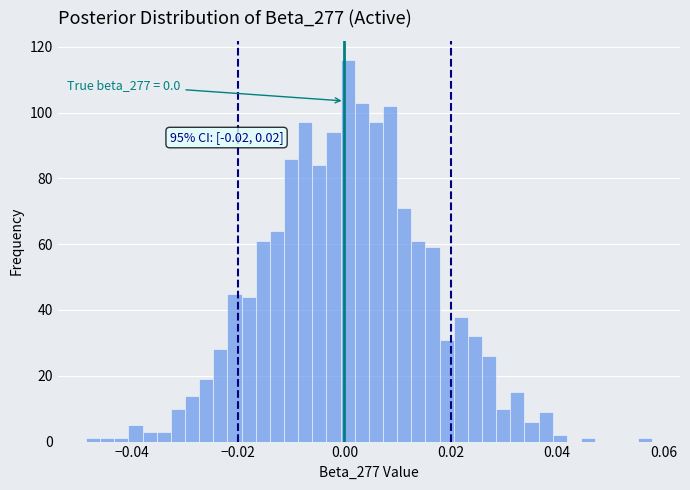

Read against the x-axis, roughly where is the centre of the tallest bar?

0.000